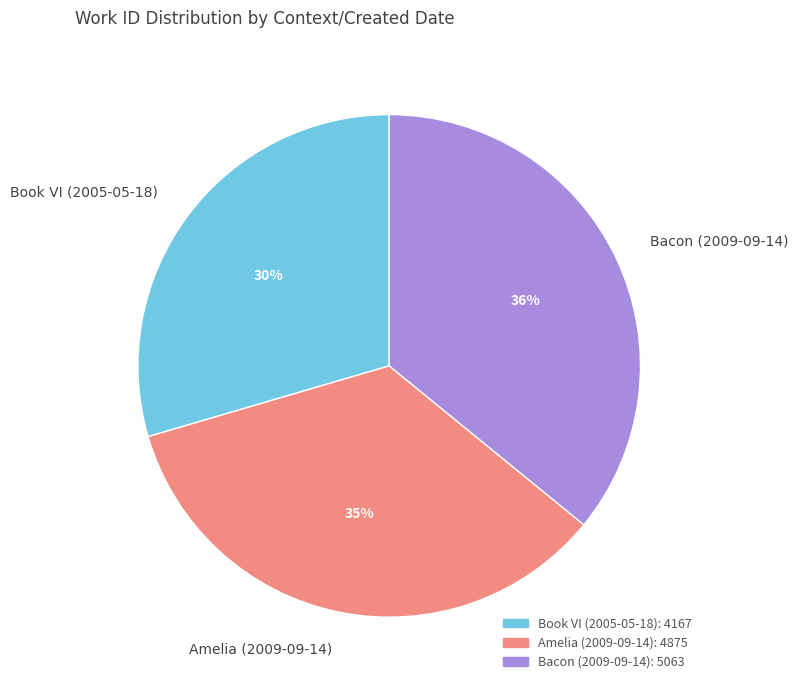

To the nearest percent, what is the difference between the largest and smallest slice percentages?

6%